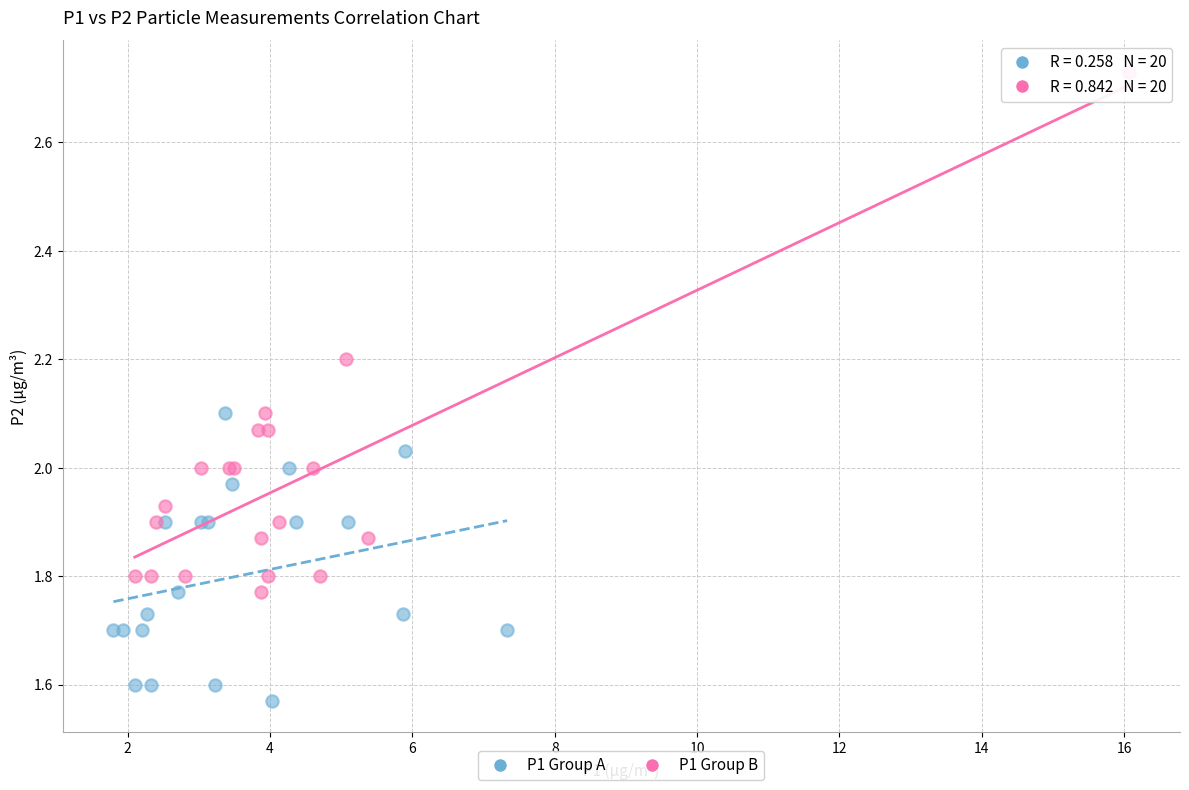

Which series contains the highest Y value?

P1 Group B